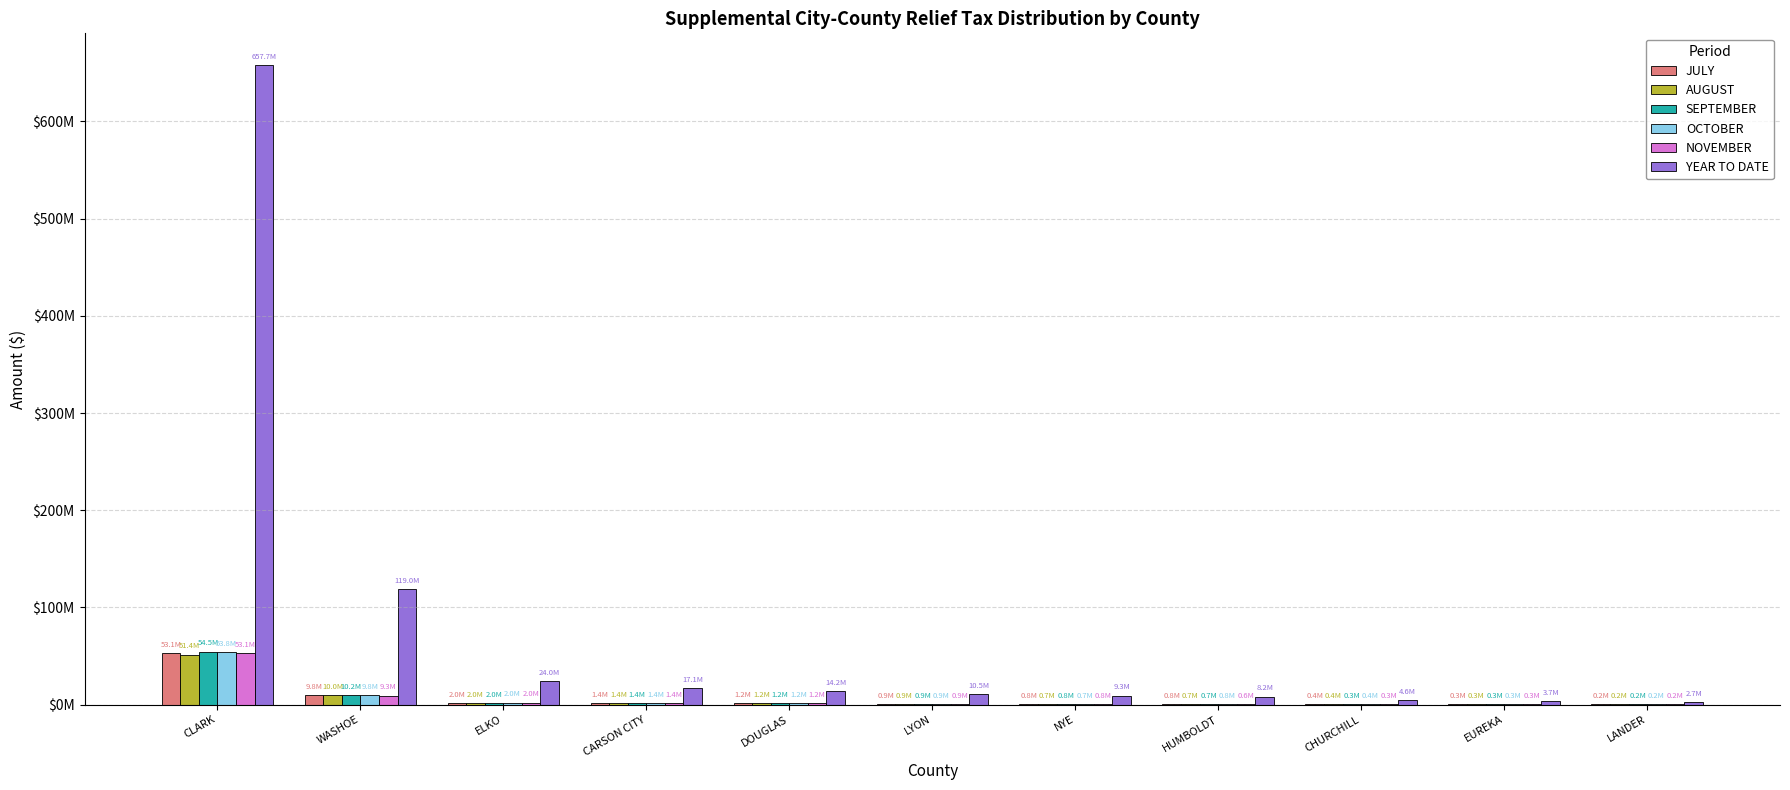

What is the label of the 5th bar from the left?

DOUGLAS